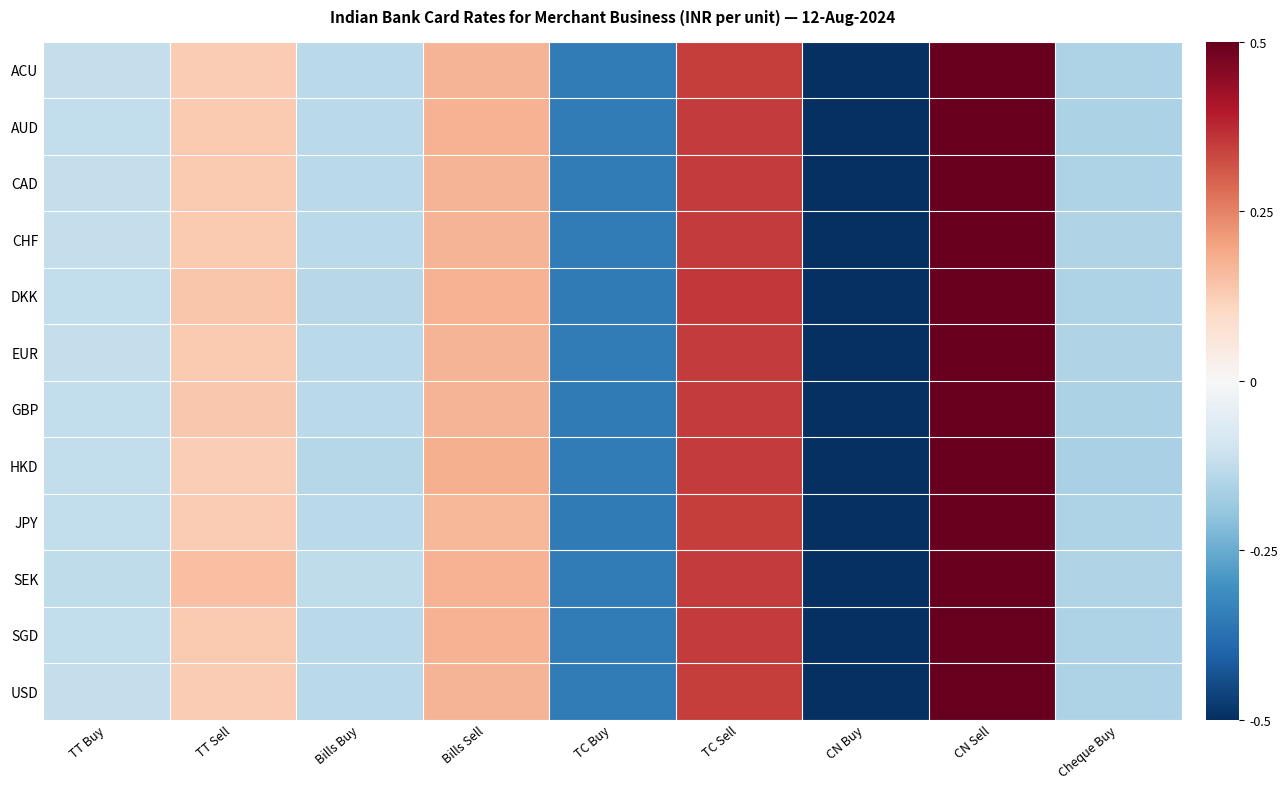

At how many categories does at least one series exceed 0?

4